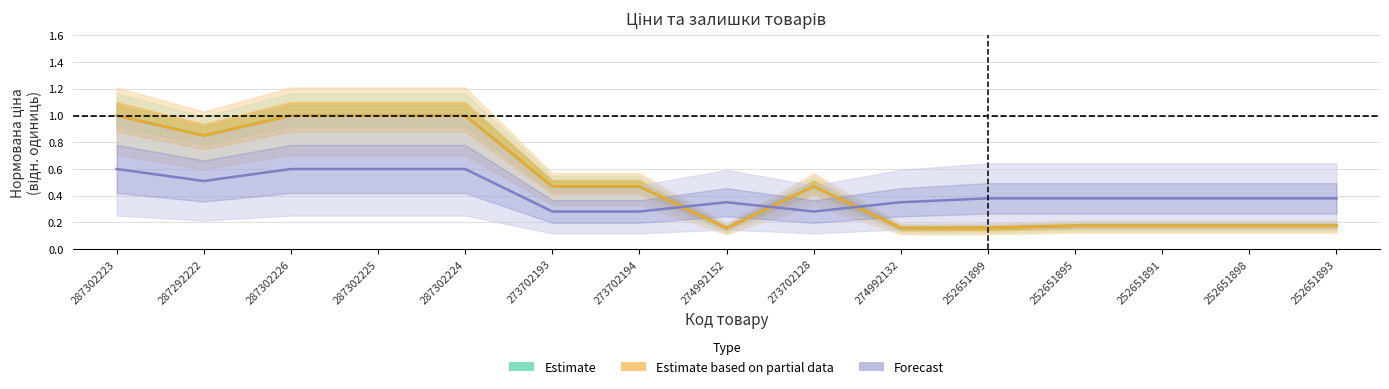

Reading left to right, transcribe all the data shown in this chart.

Estimate: 1.0	0.9	1.0	1.0	1.0	0.5	0.5	0.2	0.5	0.2	0.2	0.2	0.2	0.2	0.2
Estimate based on partial data: 1.0	0.9	1.0	1.0	1.0	0.5	0.5	0.2	0.5	0.2	0.2	0.2	0.2	0.2	0.2
Forecast: 0.6	0.5	0.6	0.6	0.6	0.3	0.3	0.4	0.3	0.4	0.4	0.4	0.4	0.4	0.4